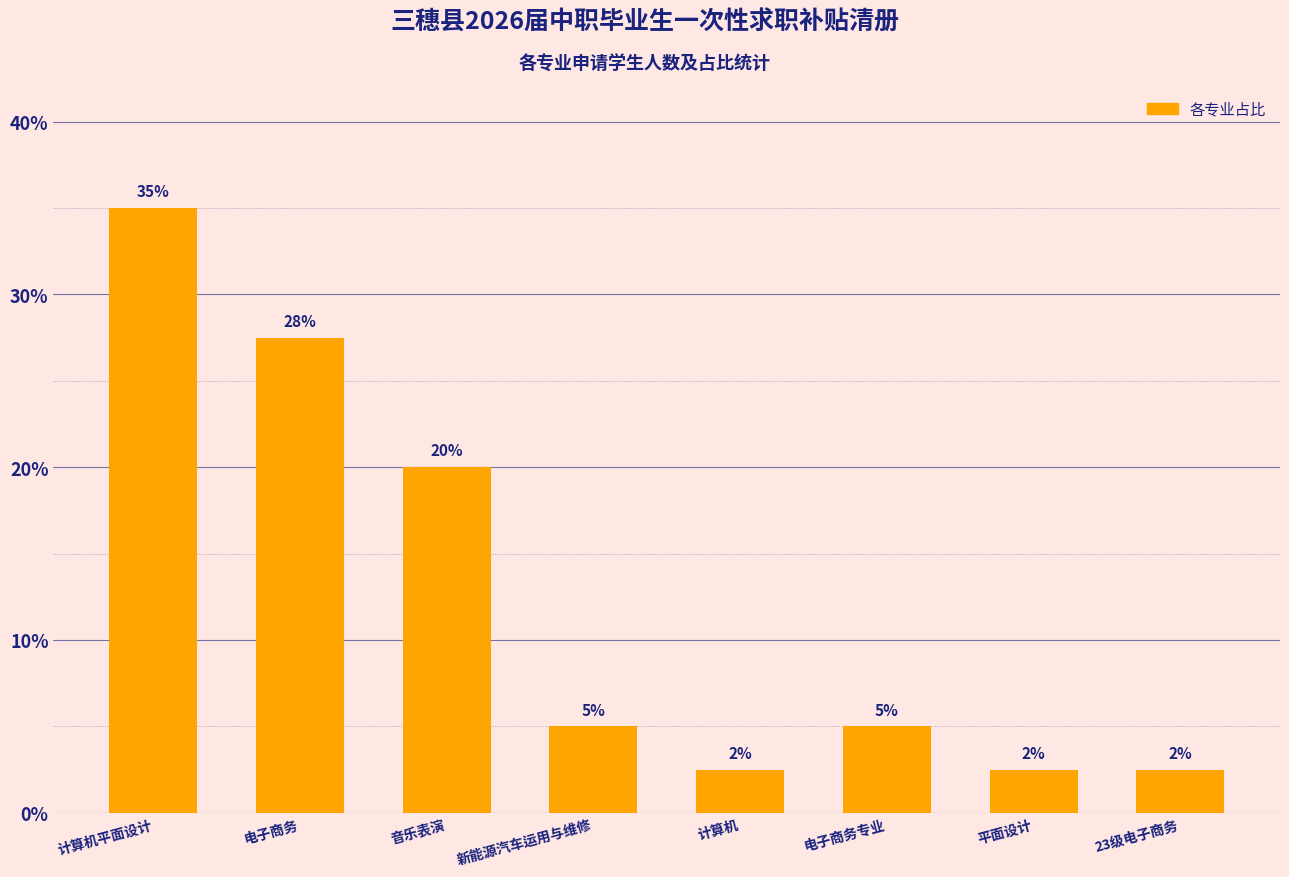

What is the difference between the values at 计算机平面设计 and 计算机?

32.5